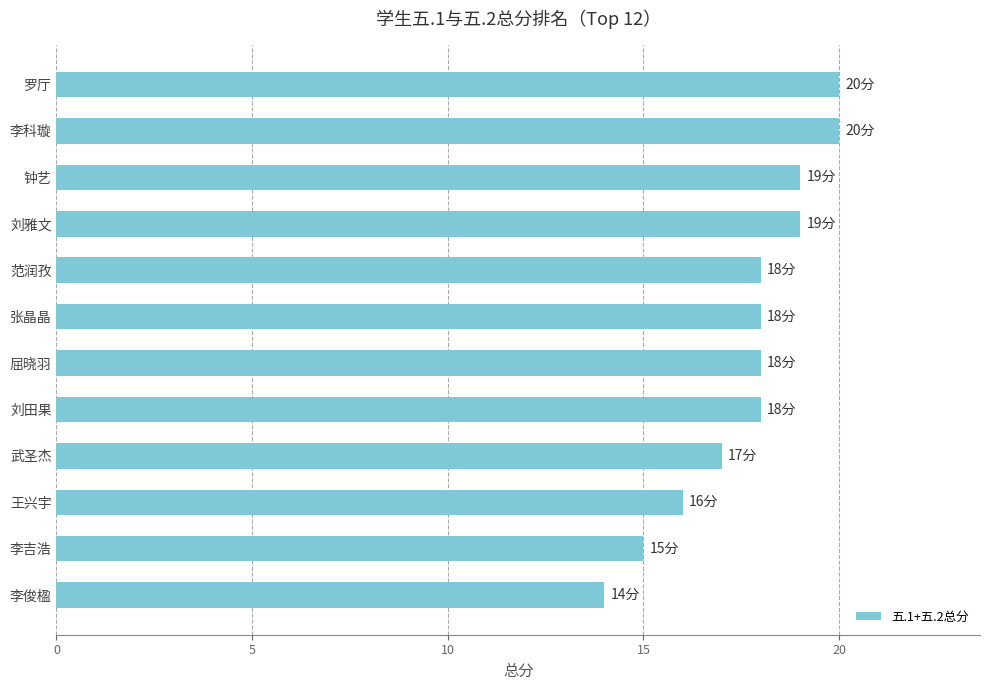

What is the change in value from 李俊楹 to 罗厅?

+6